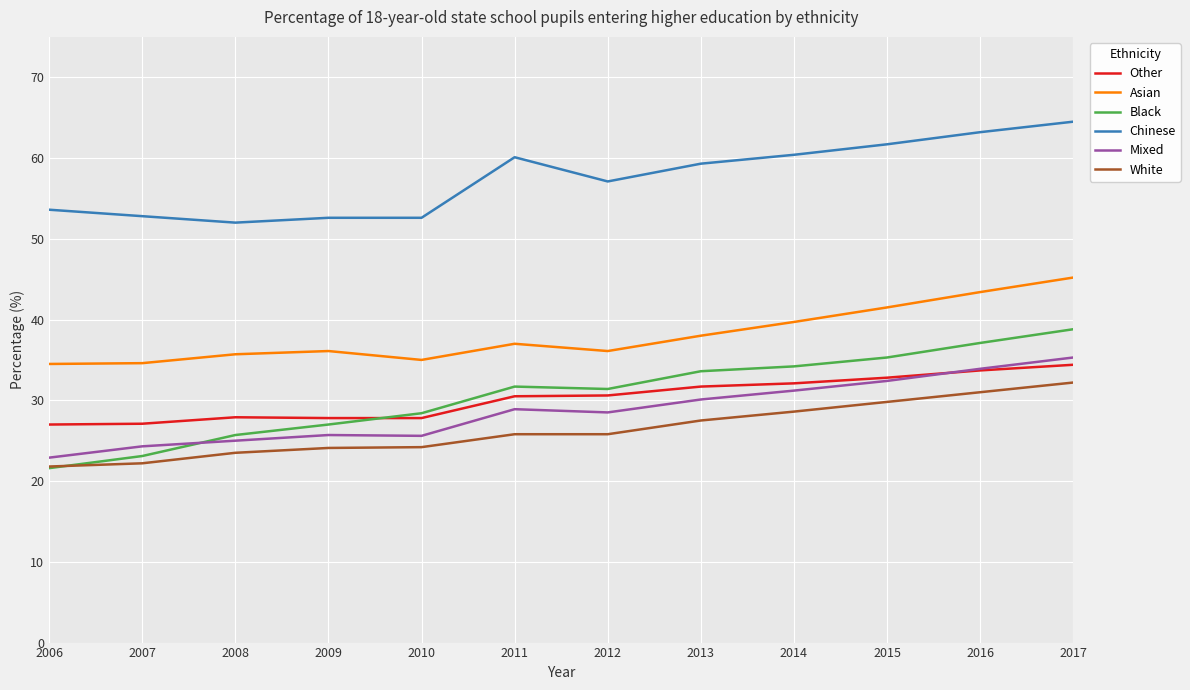

What is the total value across all series at 2015?

233.5